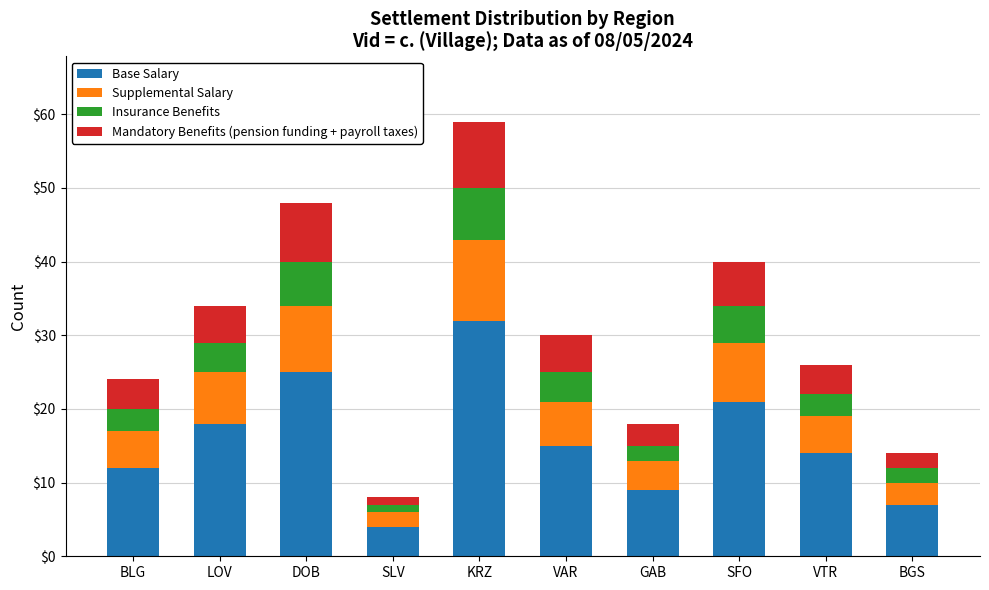

What is the minimum value for Base Salary?

4